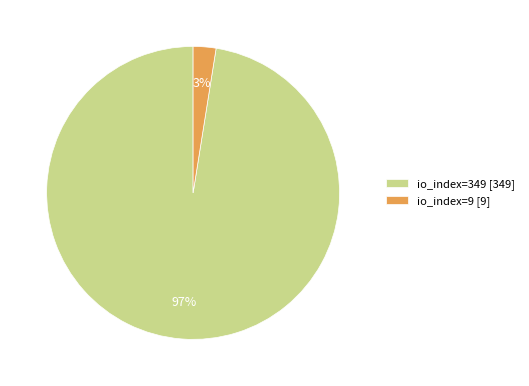

Combined, do io_index=9 and io_index=349 account for over 50%?

Yes